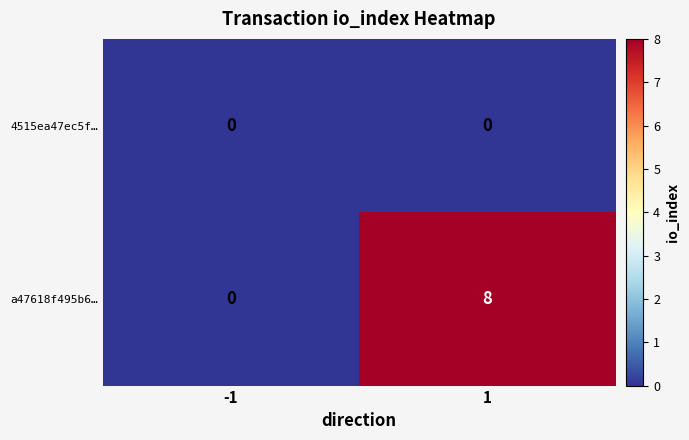

Which series has the largest range (max minus min)?

a47618f495b6…